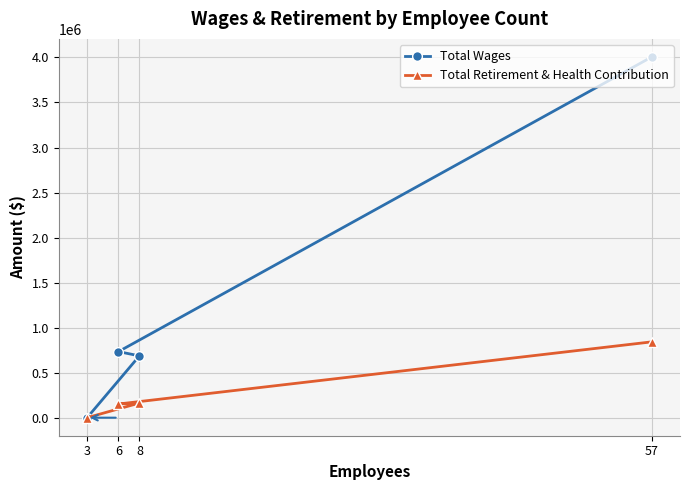

True or false: Total Wages has more than 2 points higher than both neighbors.

False